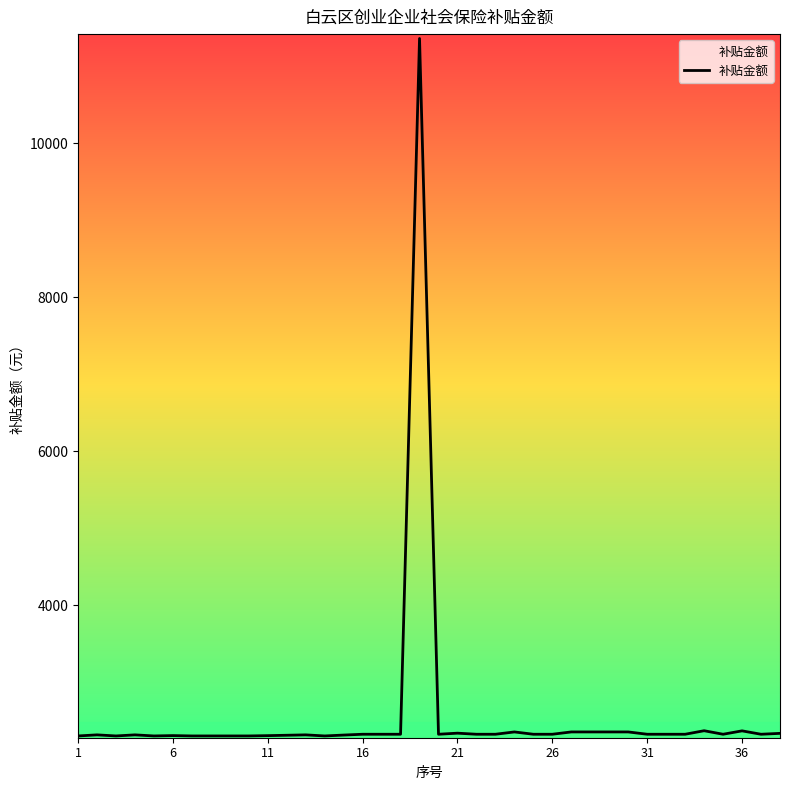

What is the maximum value shown in the chart?

11362.0